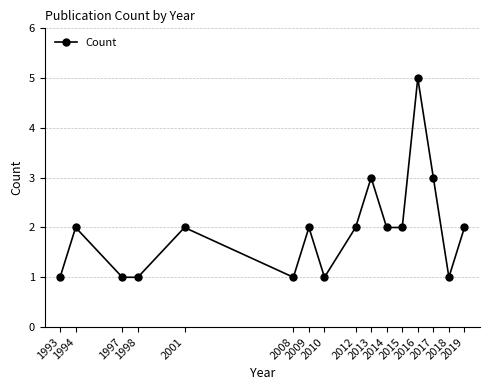

How many interior local peaks (higher than both neighbors) does the data have?

5